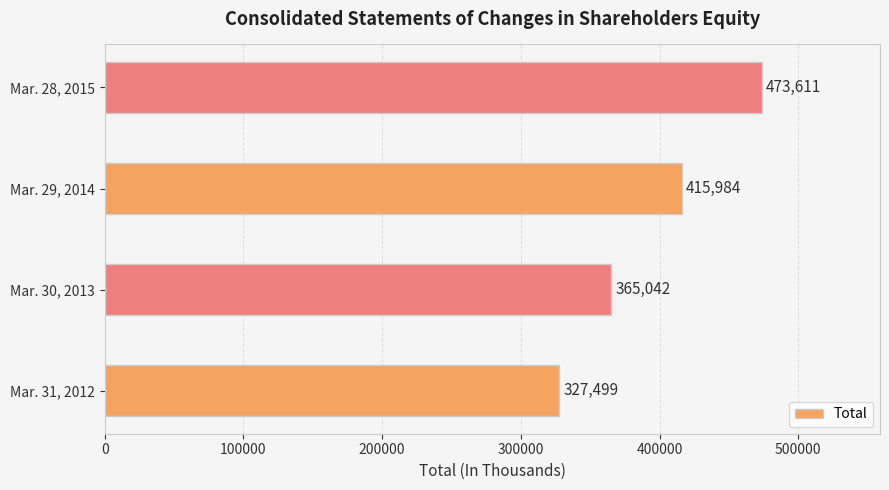

What is the change in value from Mar. 31, 2012 to Mar. 29, 2014?

+88485